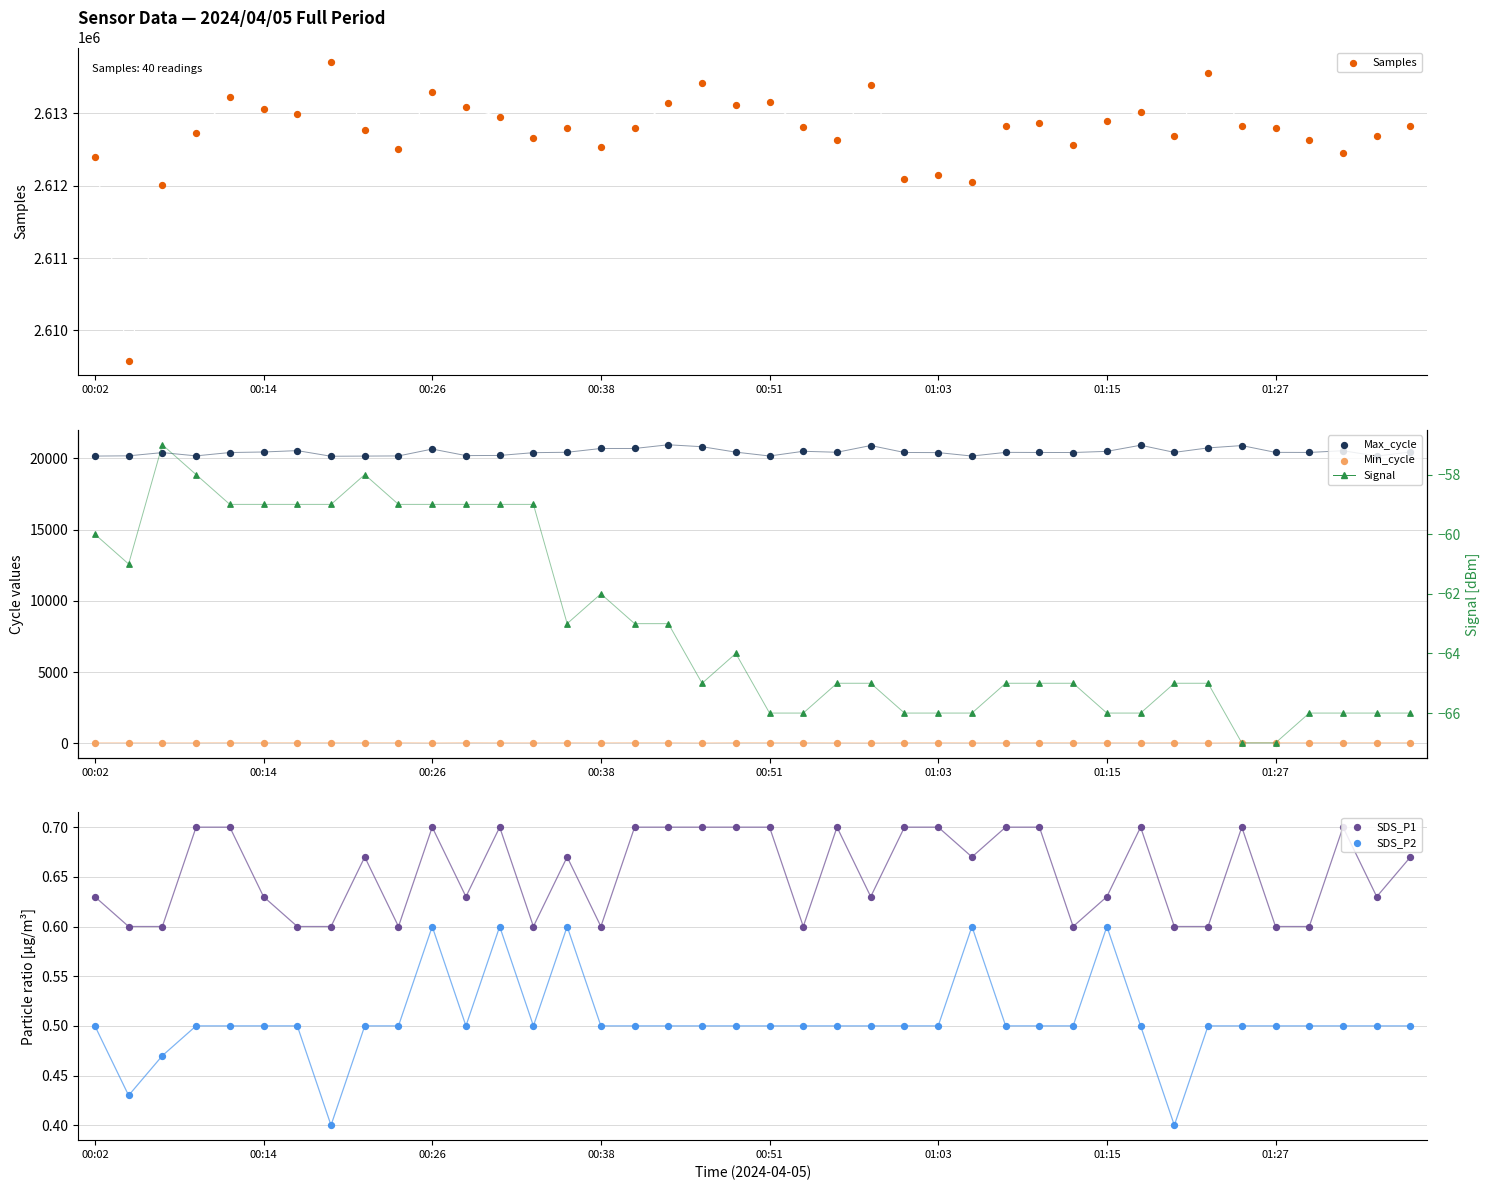

Is the value of Signal at 39 greater than the value of SDS_P2 at 12?

No